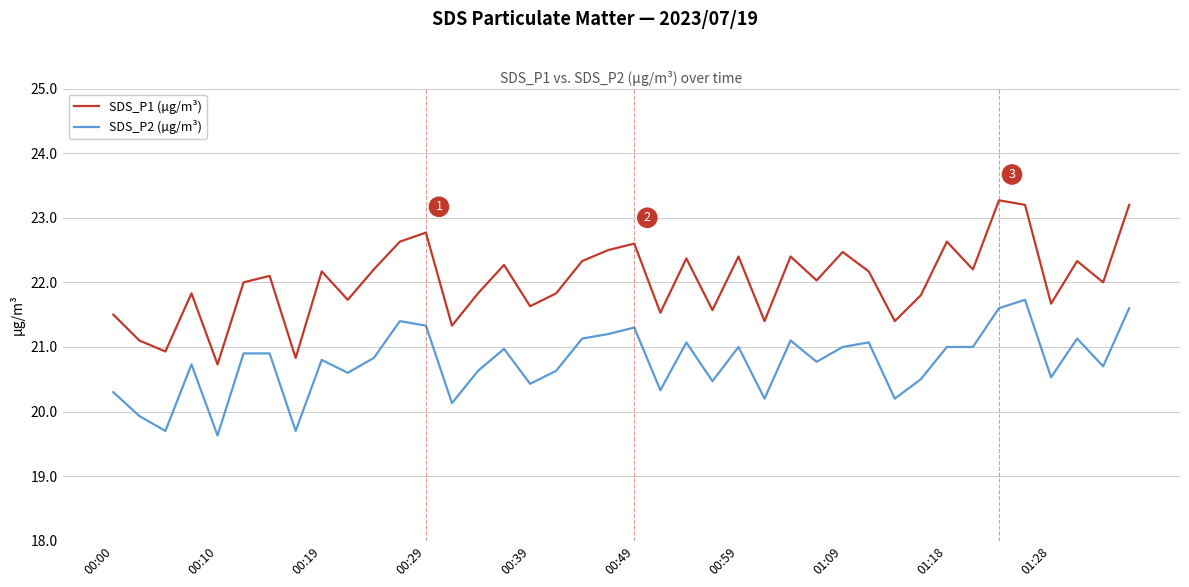

What is the highest value of the SDS_P2 (µg/m³) series?

21.7